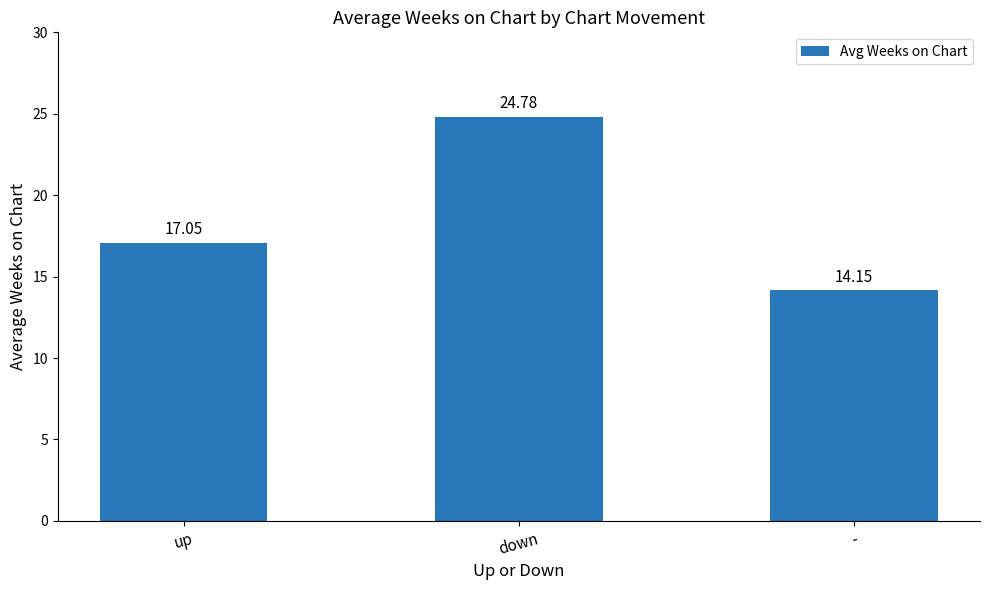

Does the chart contain stacked bars?

No